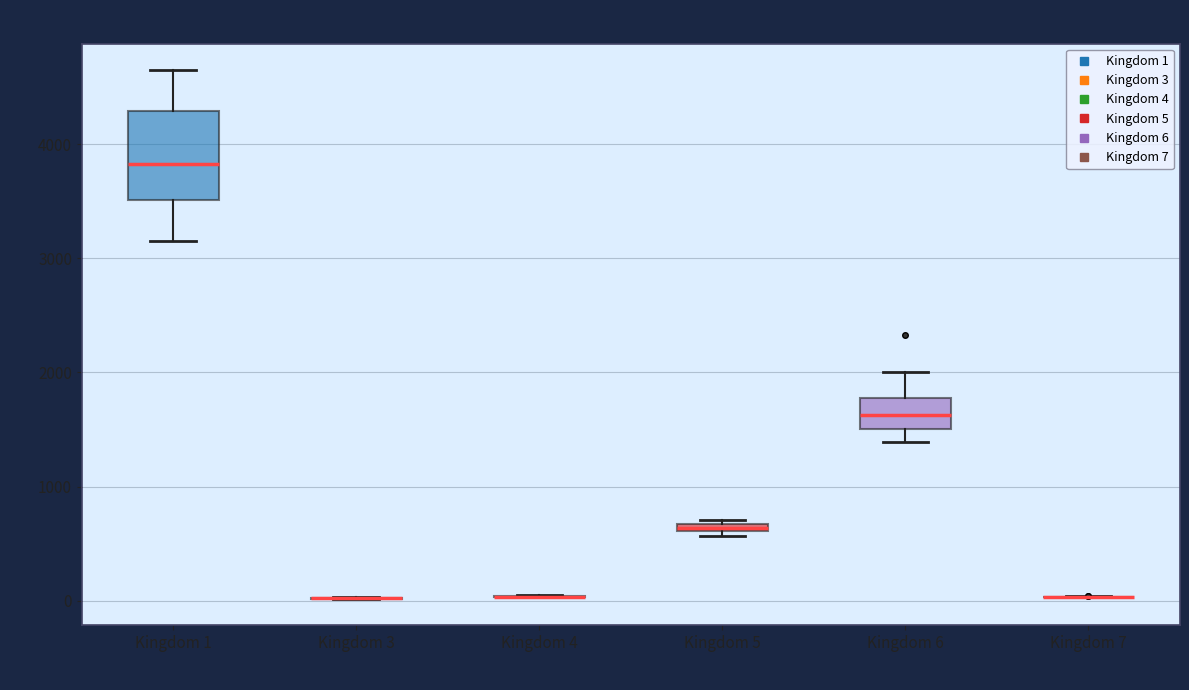

Comparing the boxes themselves (not the whiskers), which one is the tallest?

Kingdom 1